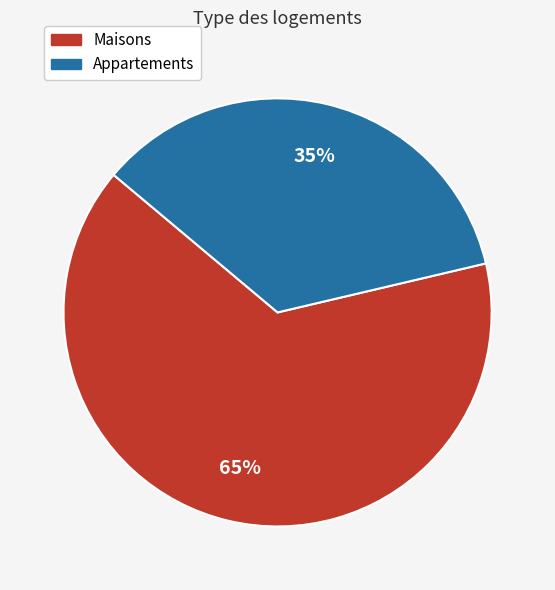

To the nearest percent, what is the average slice percentage?

50%